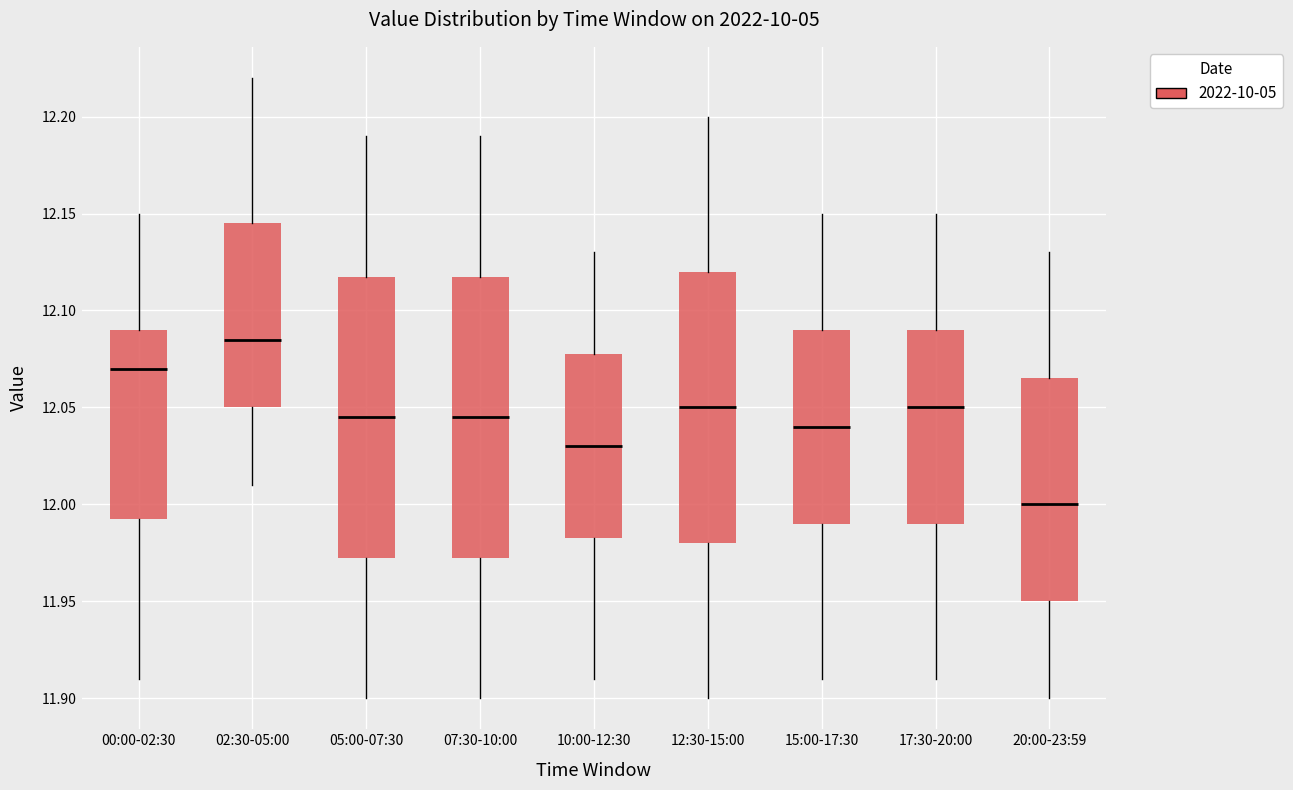

Where is the upper edge of the box for 15:00-17:30 on the y-axis? The values are not printed on the chart, so give them approximately, as read against the axis.

12.090